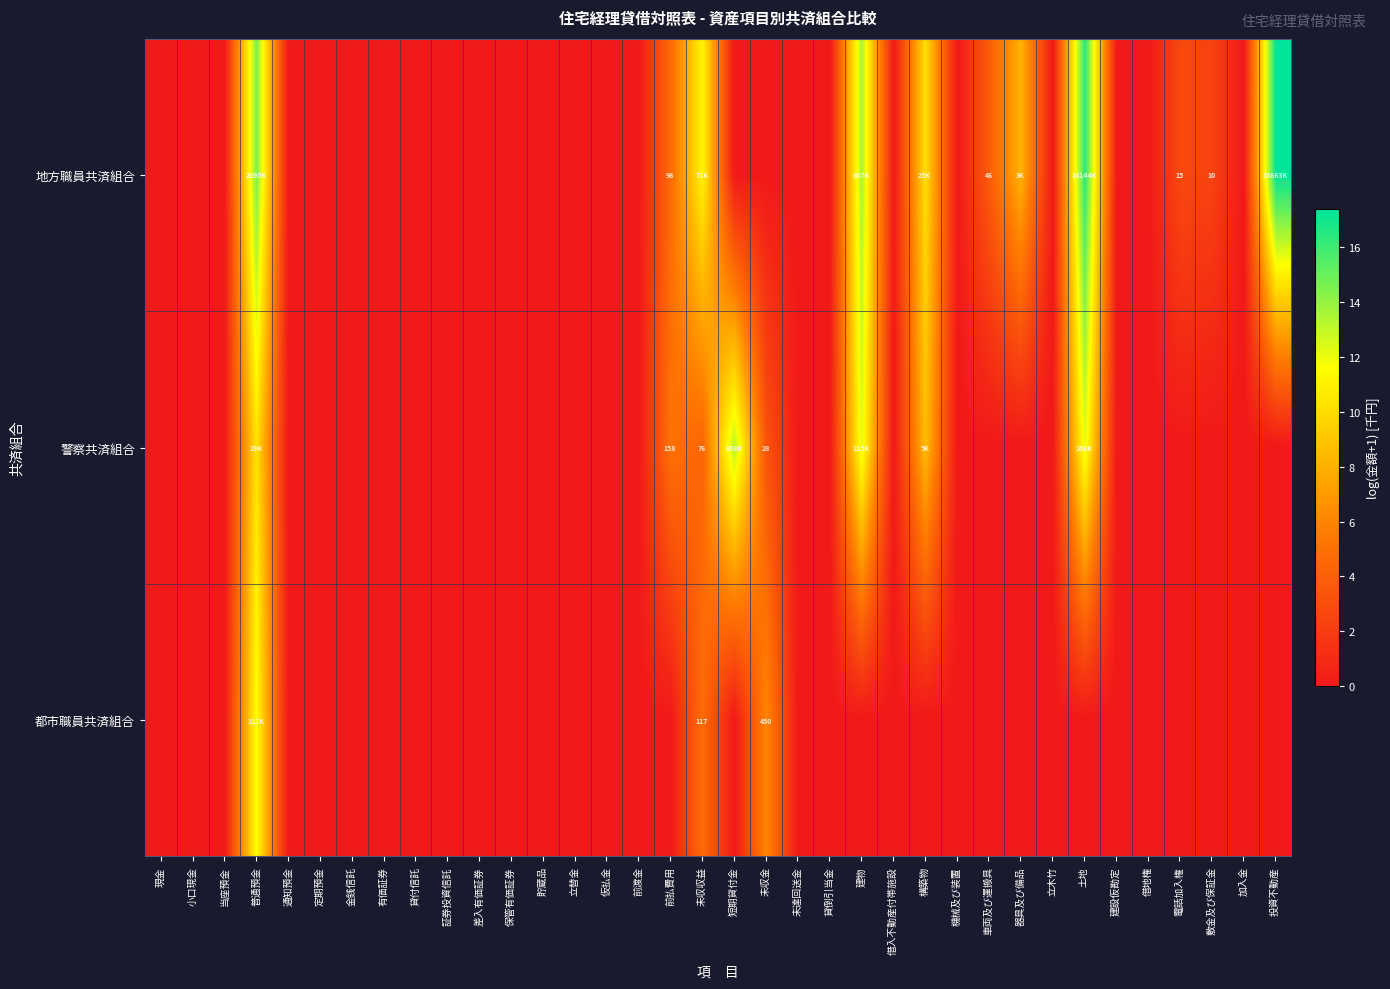

List the series in order of their peak value, highest first.

地方職員共済組合, 警察共済組合, 都市職員共済組合